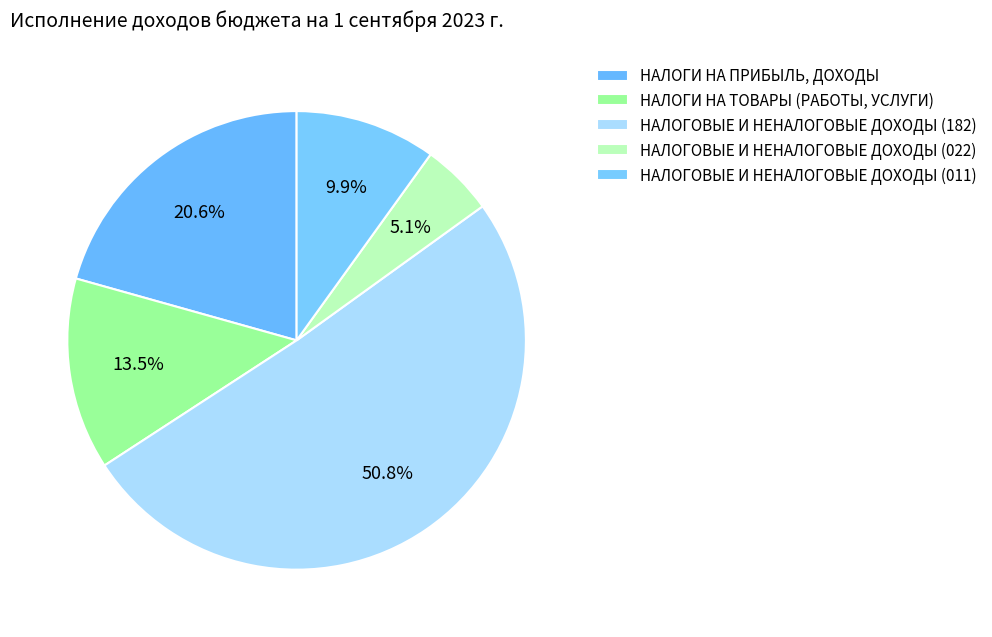

Rank the categories by value from highest to lowest.

НАЛОГОВЫЕ И НЕНАЛОГОВЫЕ ДОХОДЫ (182), НАЛОГИ НА ПРИБЫЛЬ, ДОХОДЫ, НАЛОГИ НА ТОВАРЫ (РАБОТЫ, УСЛУГИ), НАЛОГОВЫЕ И НЕНАЛОГОВЫЕ ДОХОДЫ (011), НАЛОГОВЫЕ И НЕНАЛОГОВЫЕ ДОХОДЫ (022)